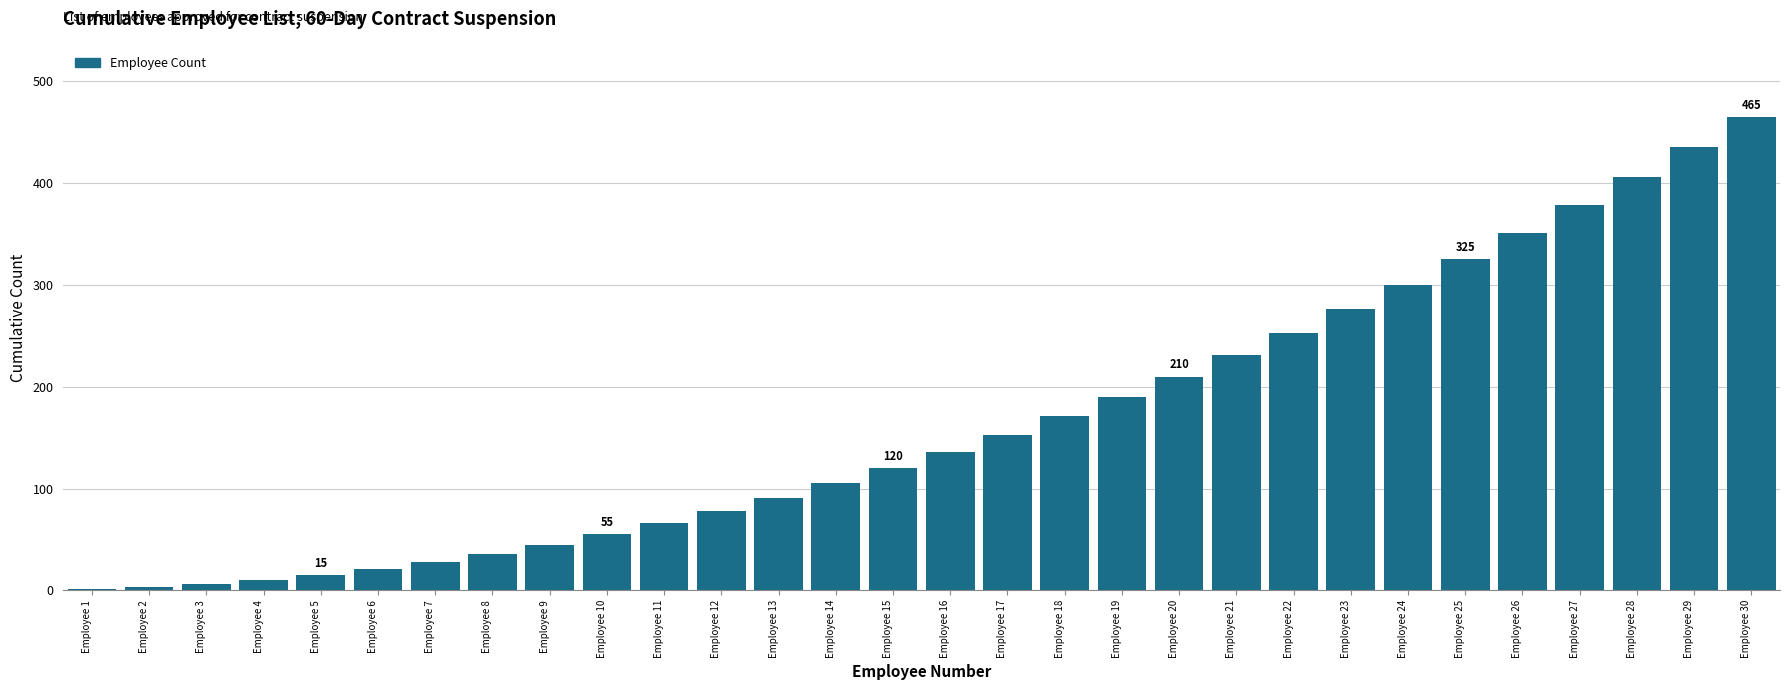

The value at Employee 15 is 120. True or false?

True